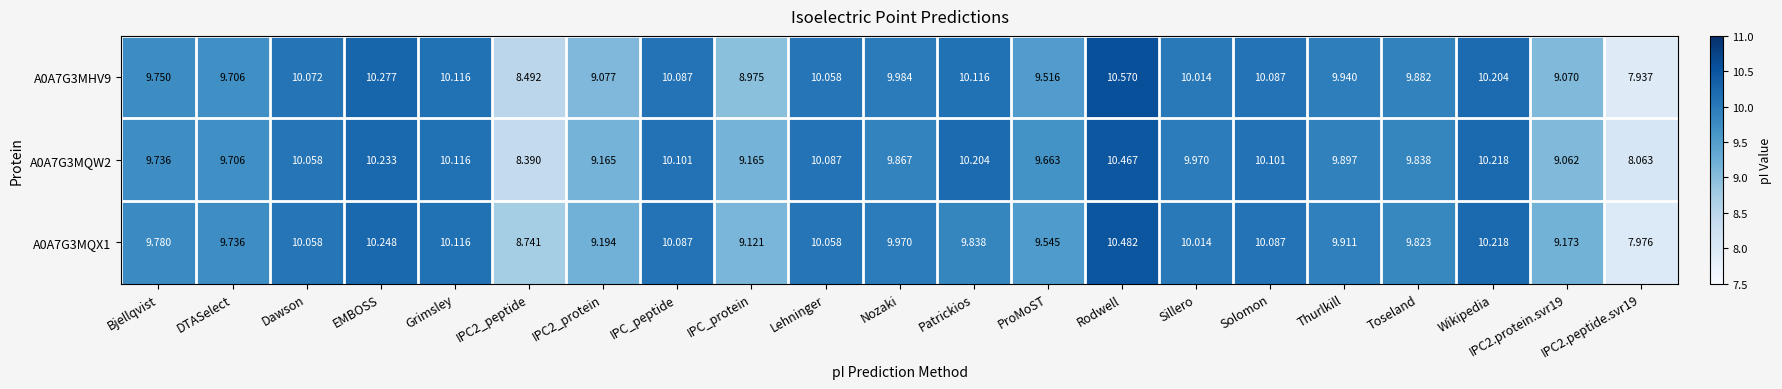

At which label is A0A7G3MQX1 closest to 9?

IPC_protein